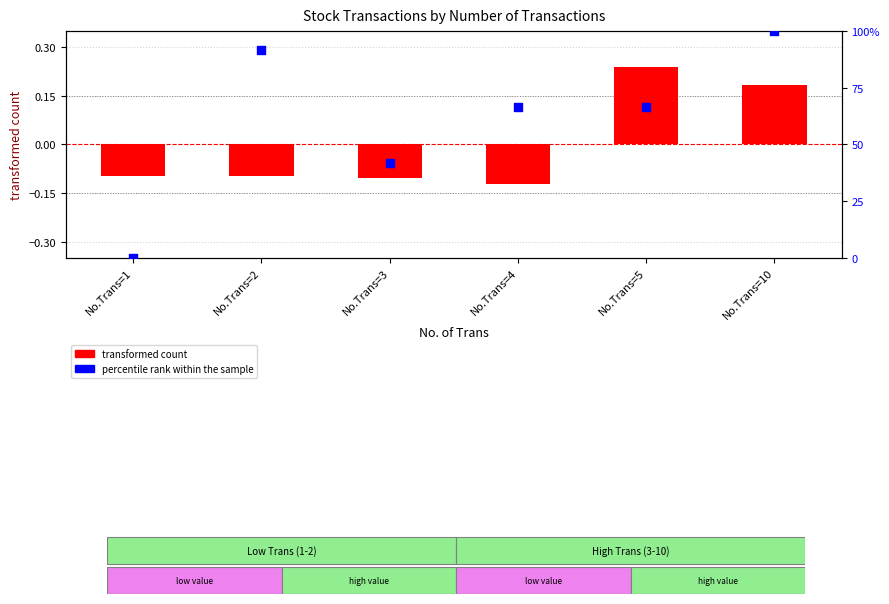

Which series has the largest total across all categories?

percentile rank within the sample